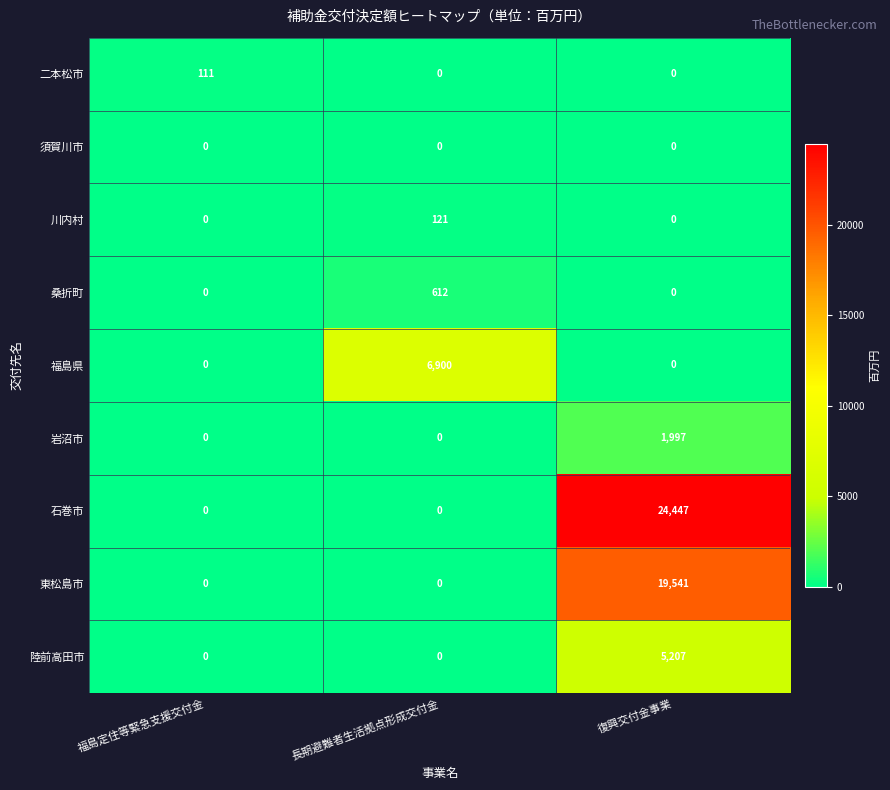

What is the average value of the 東松島市 series?

6514